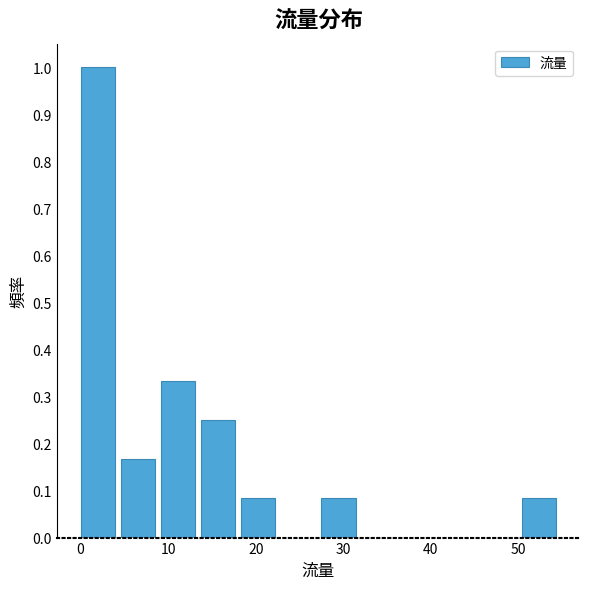

Over which range of the x-axis is the bar tallest?

0 to 5